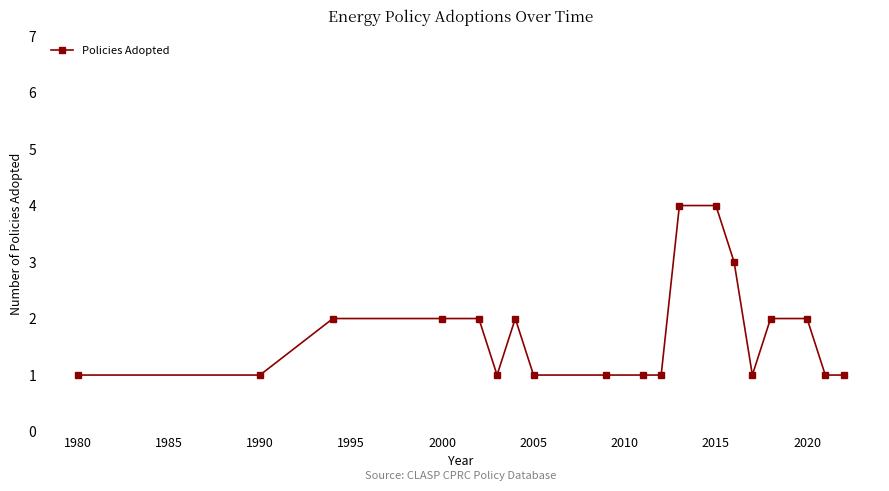

What is the maximum value shown in the chart?

4